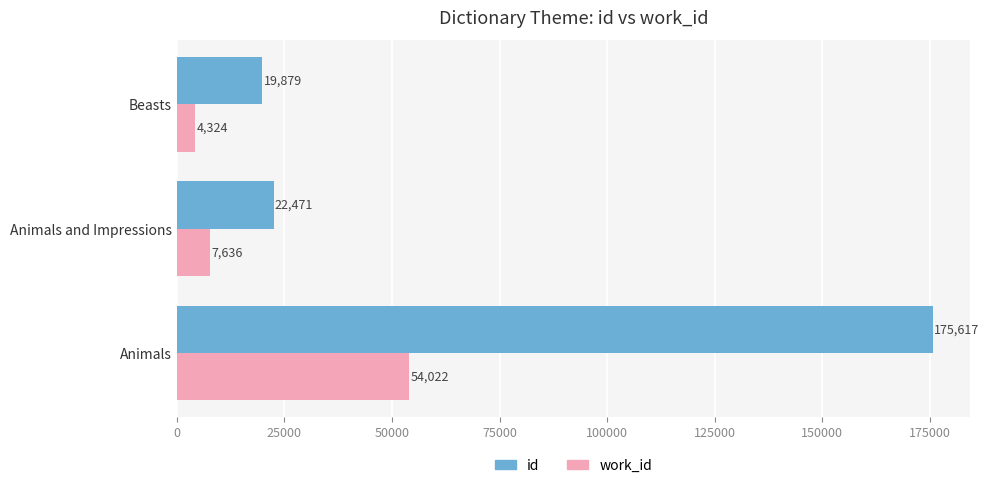

The work_id series shows 13692 at Animals and Impressions. True or false?

False